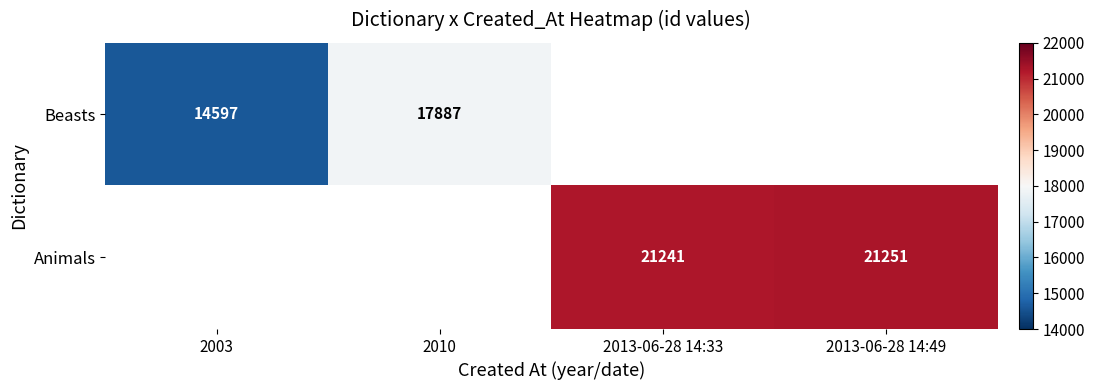

The value of Animals at 2013-06-28 14:33 is 21241. True or false?

True